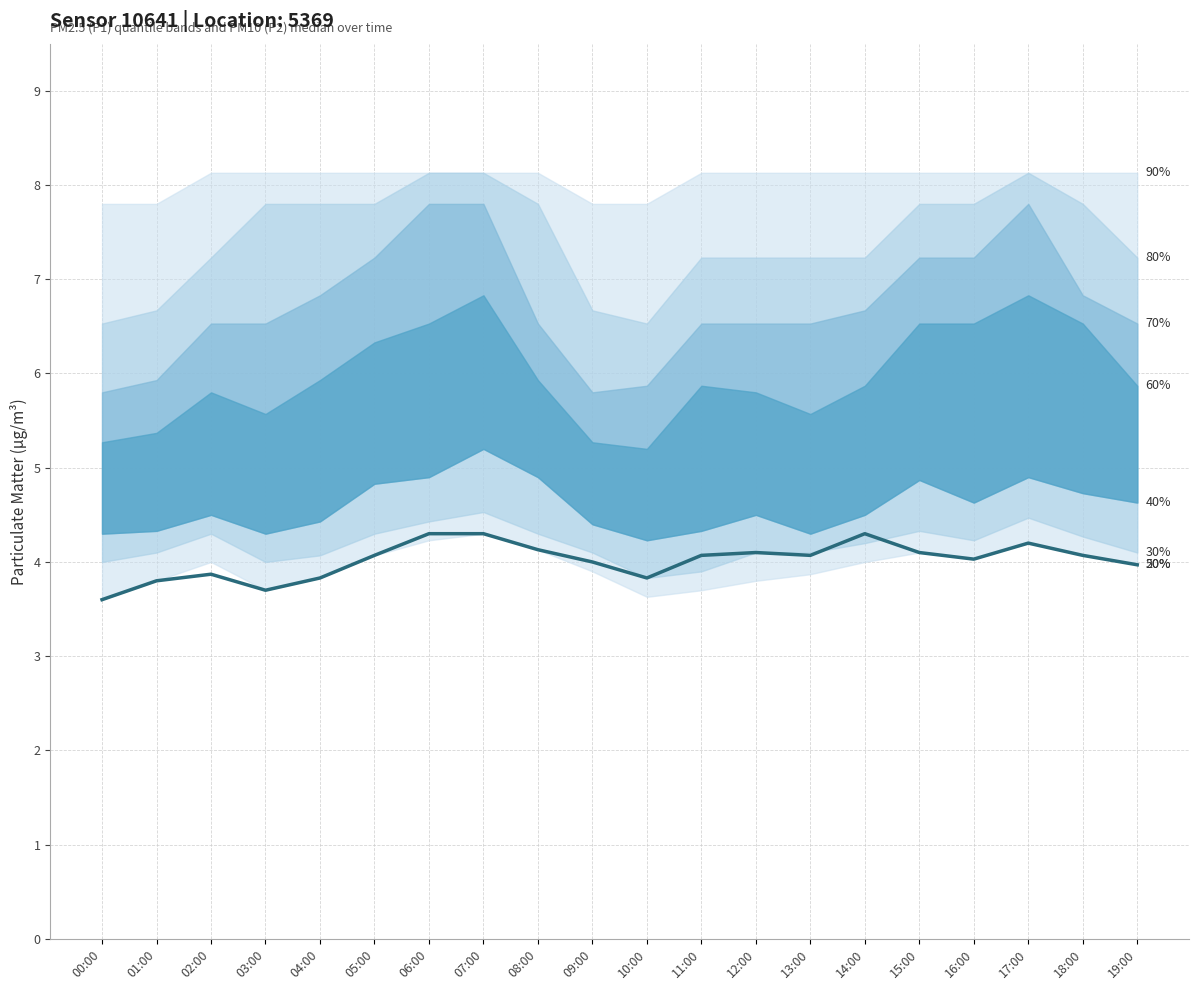

At which label does the data first exceed 4?

05:00